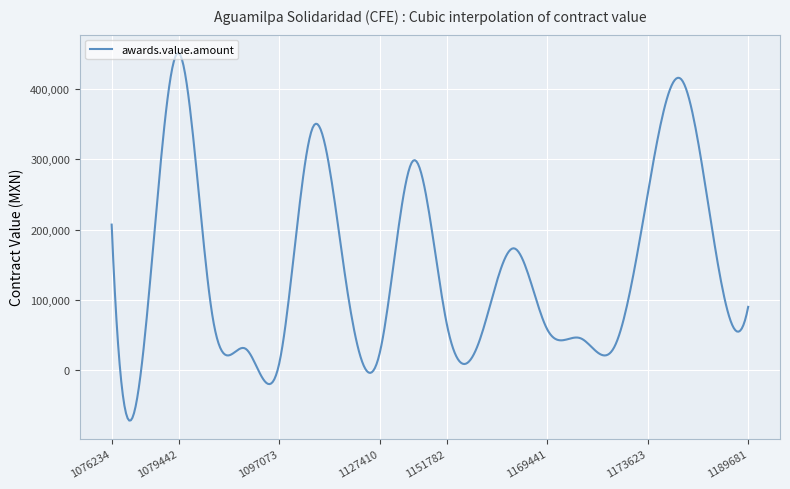

What is the maximum value shown in the chart?

451200.0